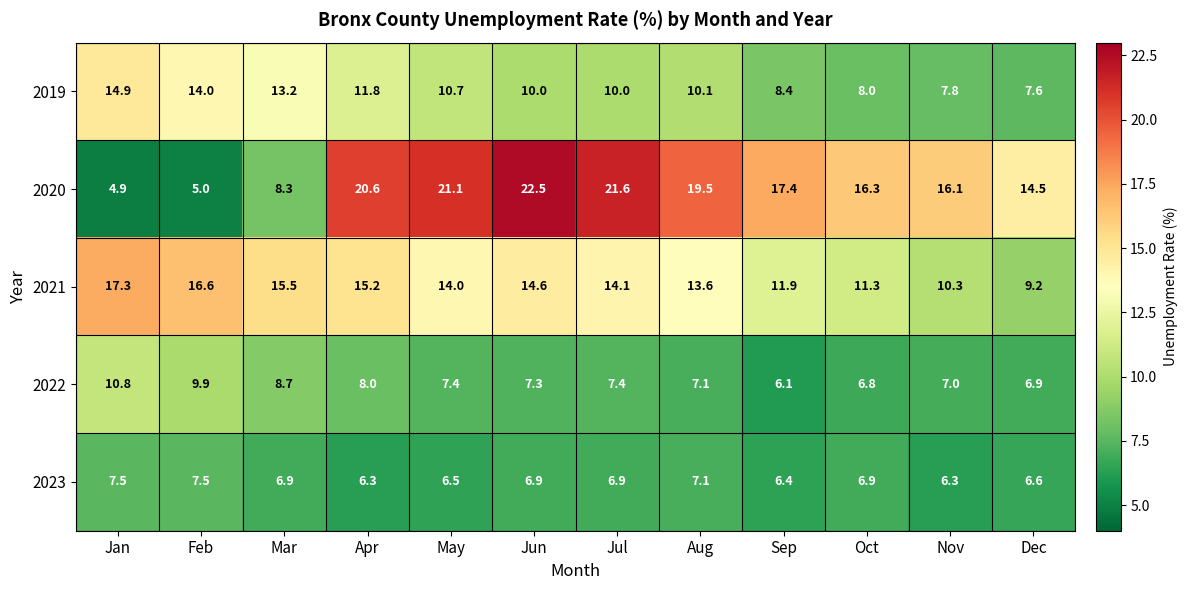

Rank the series by their maximum value, from highest to lowest.

2020, 2021, 2019, 2022, 2023